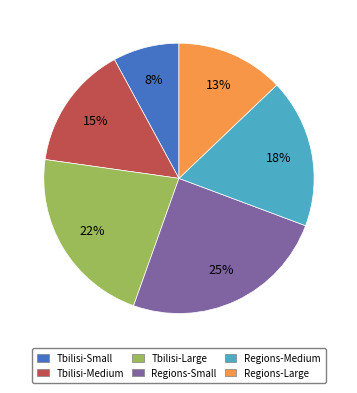

Which slice is the smallest?

Tbilisi-Small